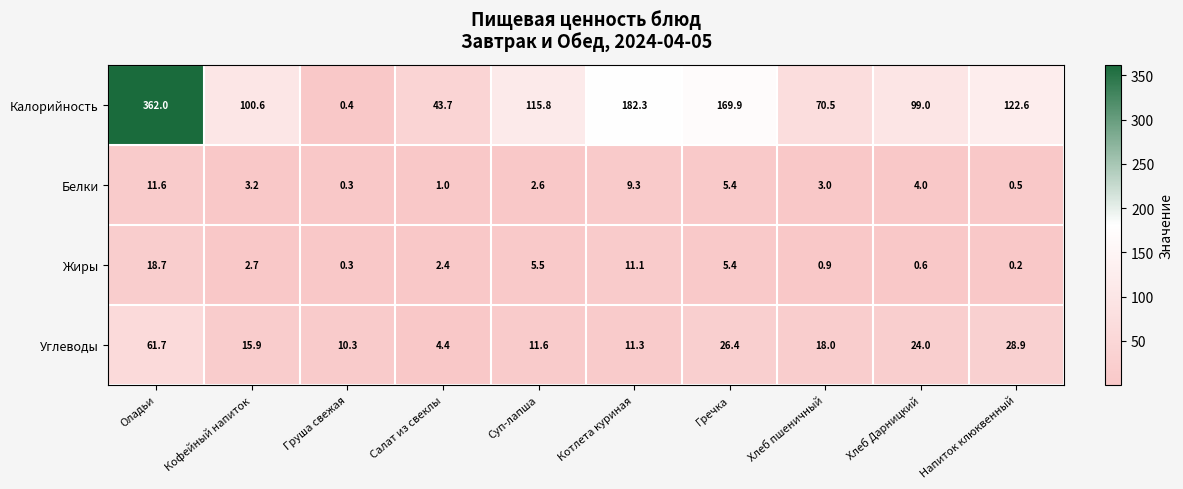

What is the sum of all Калорийность values?

1266.8